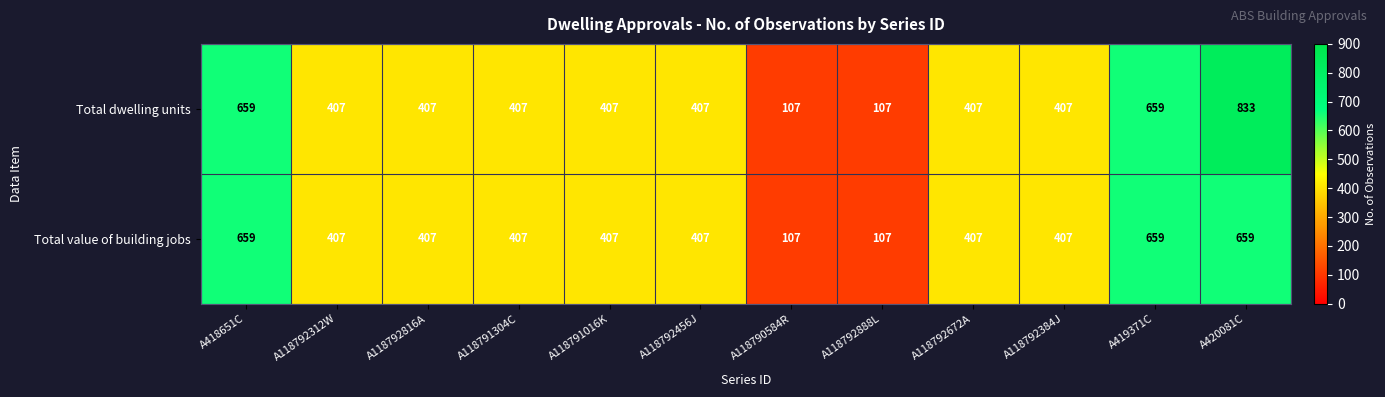

Which series has the largest range (max minus min)?

Total dwelling units